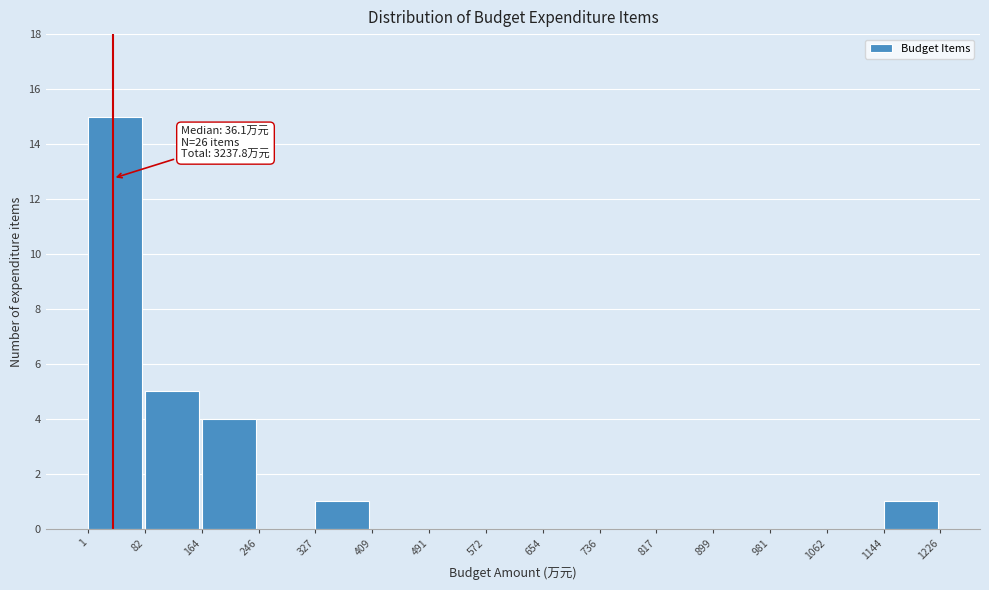

Over which range of the x-axis is the bar tallest?

1 to 82